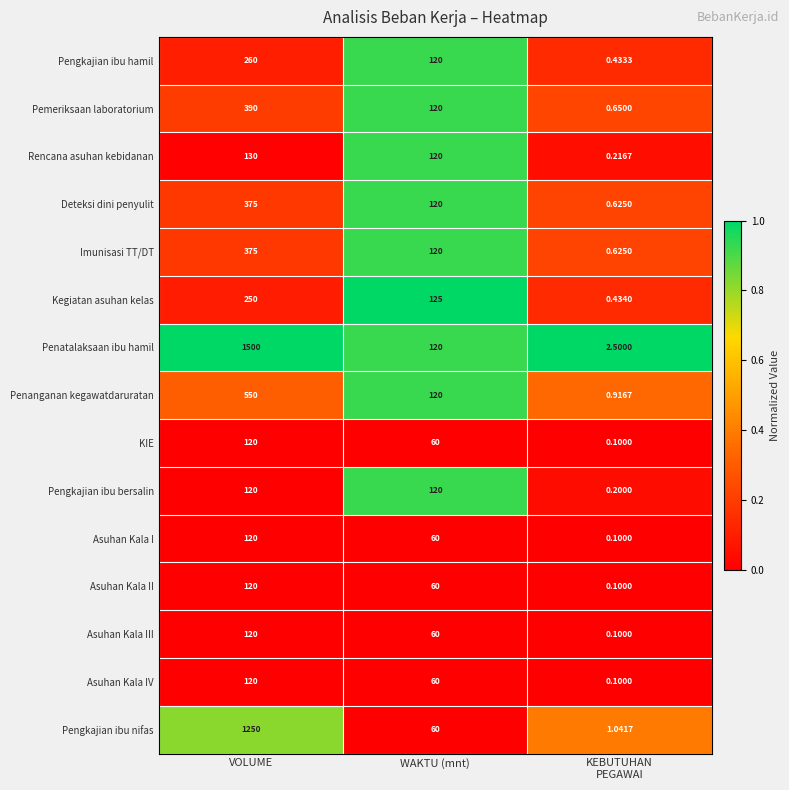

Which category has the highest value across all series?

VOLUME